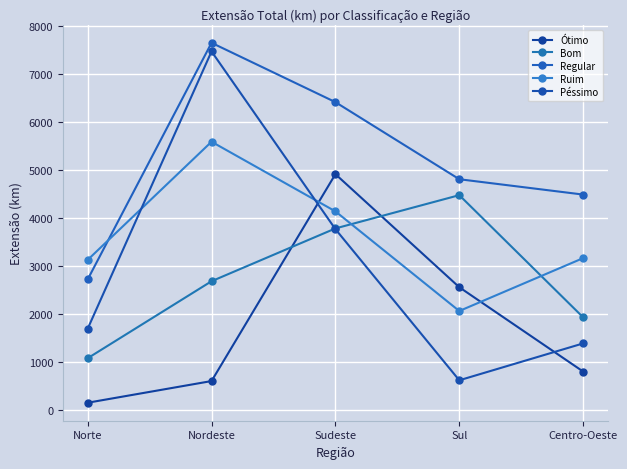

Which series has the largest total across all categories?

Regular